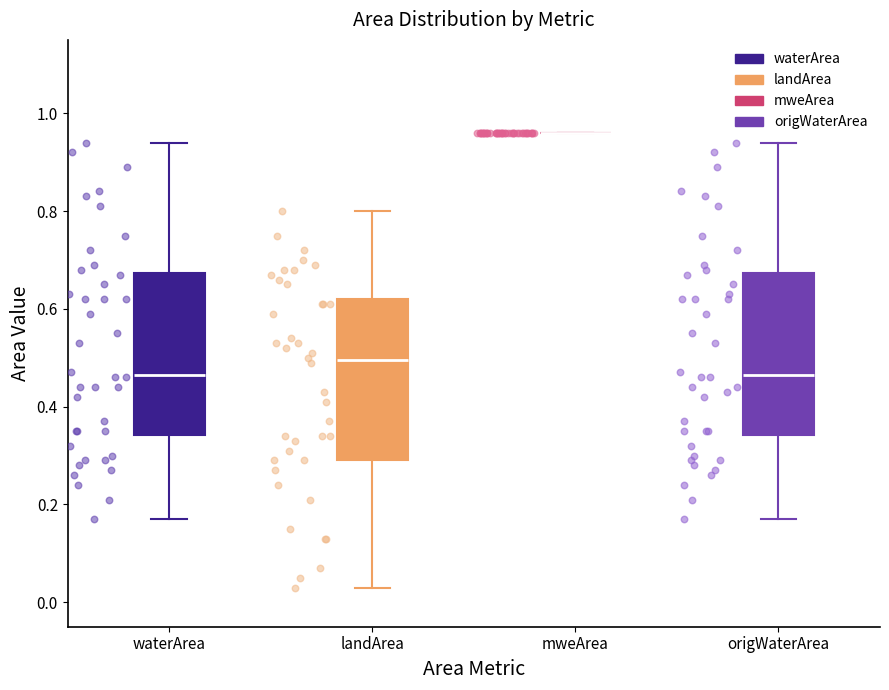

Reading left to right, read every box against the y-axis: the position of its median line, the range the box covers, and the ends of its whiskers. The values are not printed on the chart, so give them approximately, as read against the axis.

waterArea: median 0.46, box 0.34 to 0.68, whiskers 0.18 to 0.94
landArea: median 0.50, box 0.30 to 0.62, whiskers 0.04 to 0.80
mweArea: box collapsed to a line at 0.96, whiskers 0.96 to 0.96
origWaterArea: median 0.46, box 0.34 to 0.68, whiskers 0.18 to 0.94